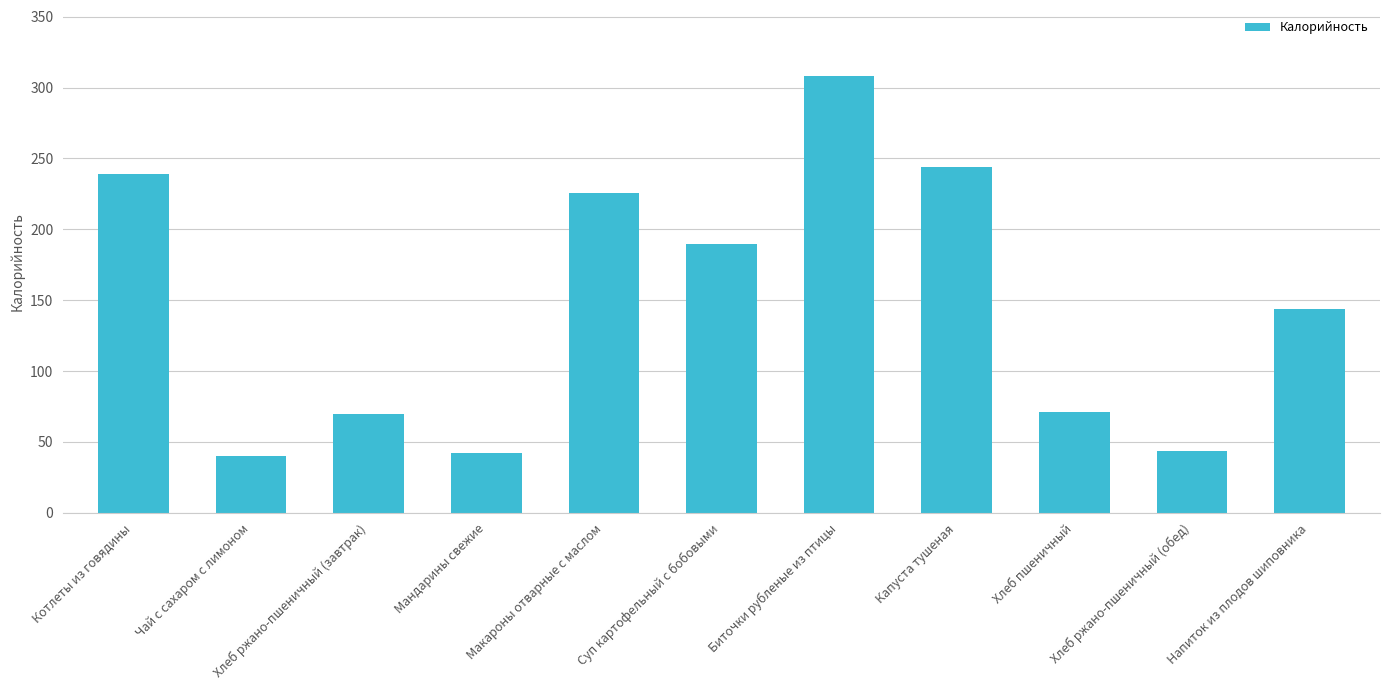

What is the difference between the maximum and second lowest values?

266.5